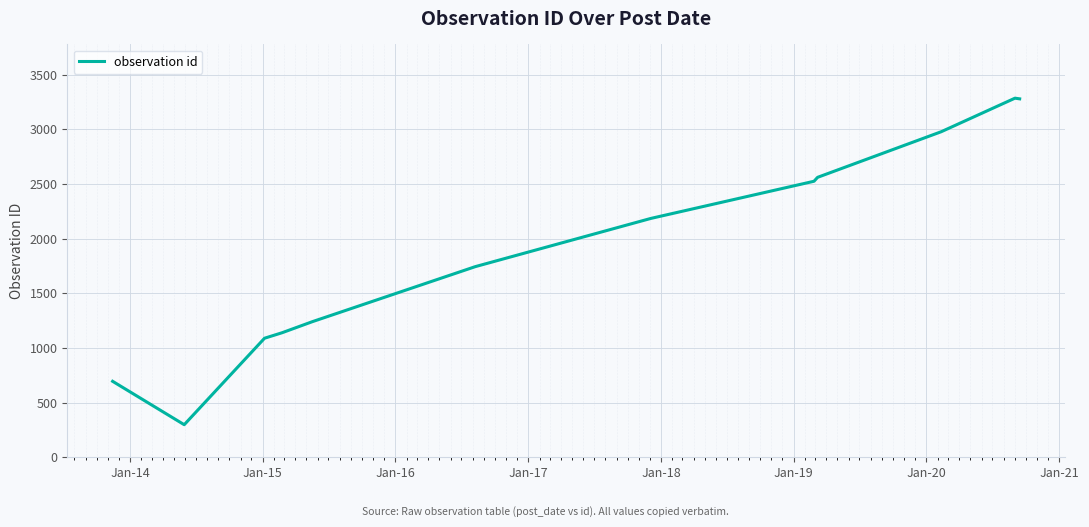

What is the minimum value shown in the chart?

297